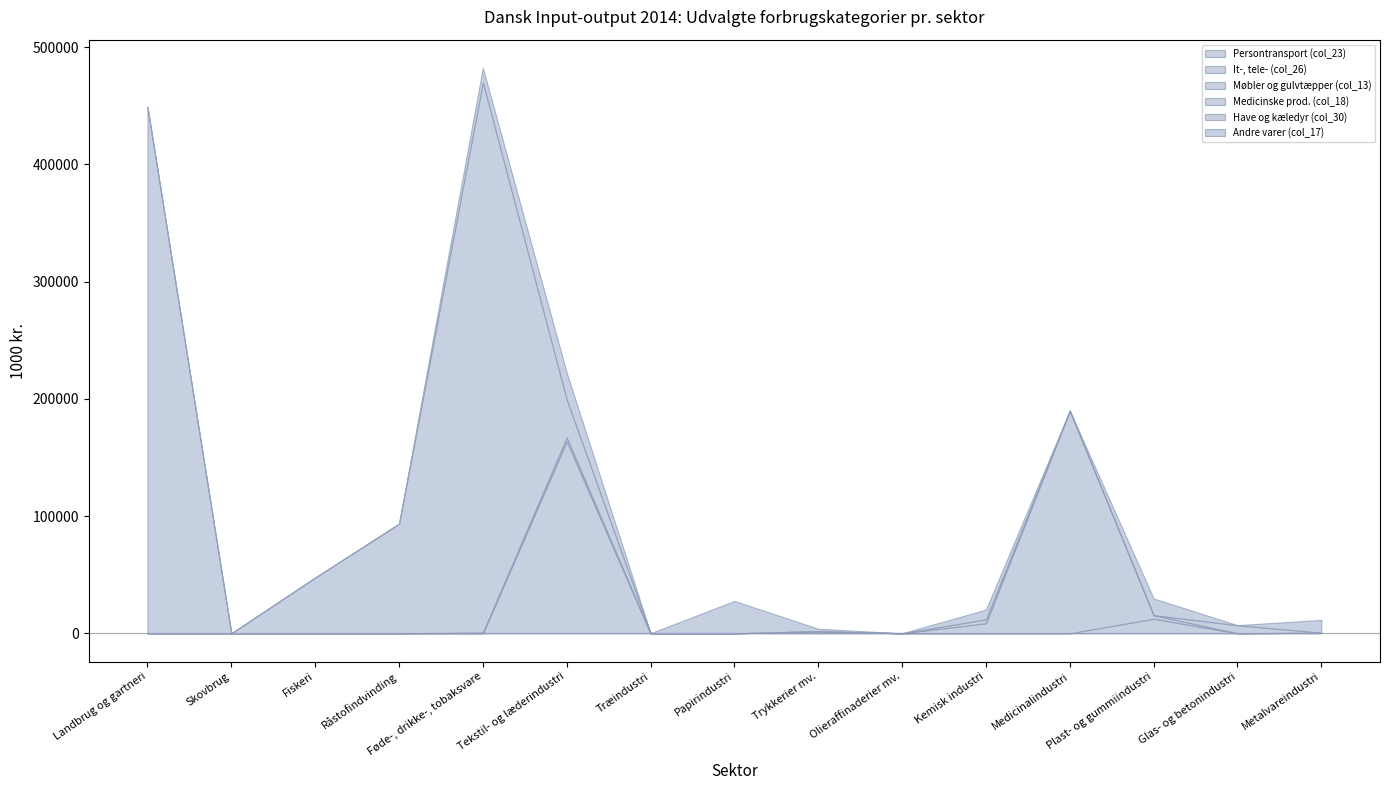

What is the total value across all series at Tekstil- og læderindustri?

222237.4